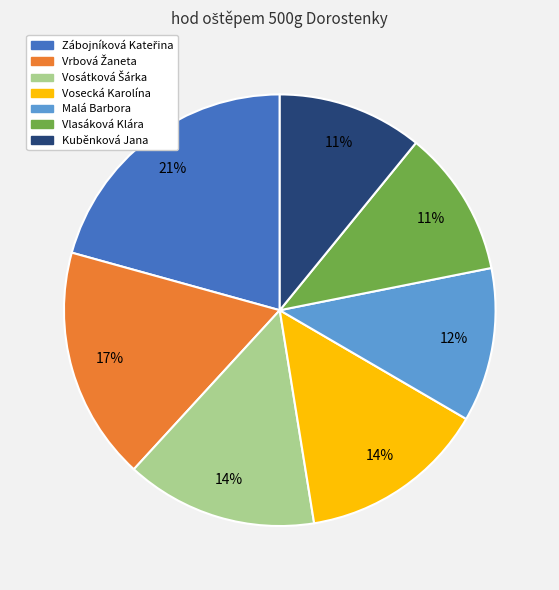

How many slices are in this pie chart?

7